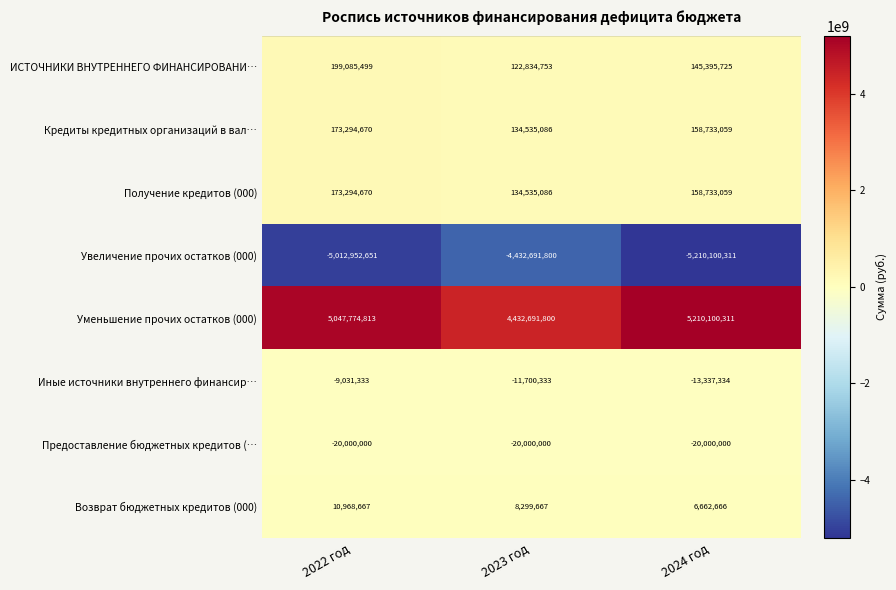

Is the value of Увеличение прочих остатков (000) at 2022 год greater than the value of Кредиты кредитных организаций в вал… at 2023 год?

No